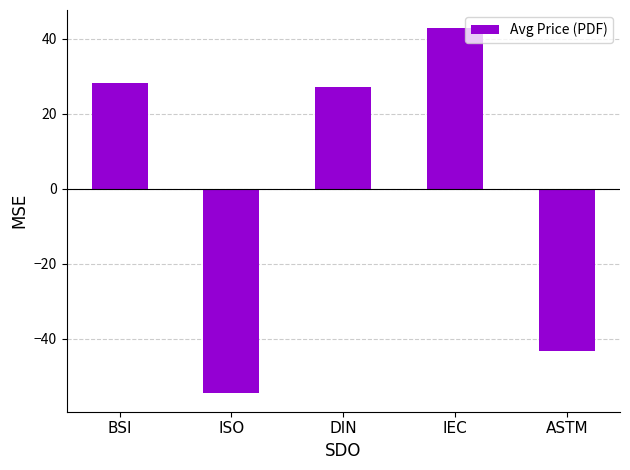

Between ISO and ASTM, which is larger?

ASTM